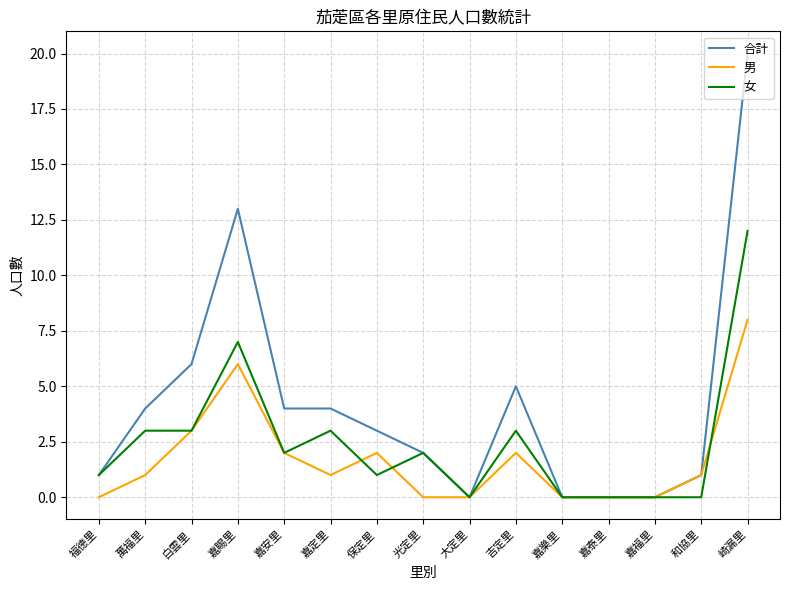

True or false: 女 has more than 2 points higher than both neighbors.

True